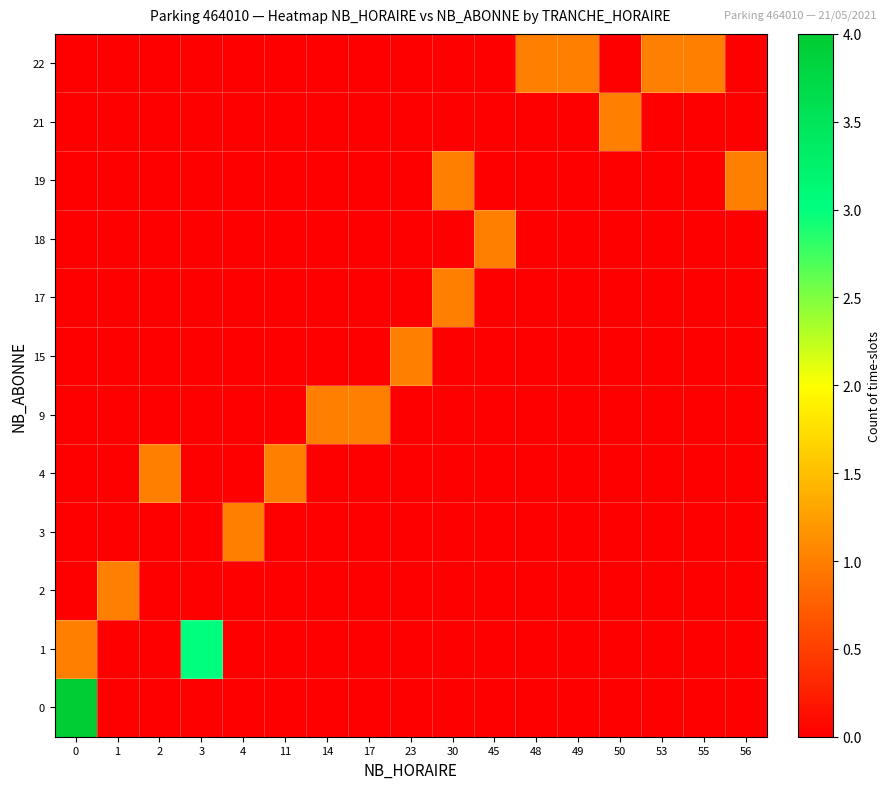

Reading left to right, what are all the values shown in this chart?

0: 0=4	1=0	2=0	3=0	4=0	11=0	14=0	17=0	23=0	30=0	45=0	48=0	49=0	50=0	53=0	55=0	56=0
1: 0=1	1=0	2=0	3=3	4=0	11=0	14=0	17=0	23=0	30=0	45=0	48=0	49=0	50=0	53=0	55=0	56=0
2: 0=0	1=1	2=0	3=0	4=0	11=0	14=0	17=0	23=0	30=0	45=0	48=0	49=0	50=0	53=0	55=0	56=0
3: 0=0	1=0	2=0	3=0	4=1	11=0	14=0	17=0	23=0	30=0	45=0	48=0	49=0	50=0	53=0	55=0	56=0
4: 0=0	1=0	2=1	3=0	4=0	11=1	14=0	17=0	23=0	30=0	45=0	48=0	49=0	50=0	53=0	55=0	56=0
9: 0=0	1=0	2=0	3=0	4=0	11=0	14=1	17=1	23=0	30=0	45=0	48=0	49=0	50=0	53=0	55=0	56=0
15: 0=0	1=0	2=0	3=0	4=0	11=0	14=0	17=0	23=1	30=0	45=0	48=0	49=0	50=0	53=0	55=0	56=0
17: 0=0	1=0	2=0	3=0	4=0	11=0	14=0	17=0	23=0	30=1	45=0	48=0	49=0	50=0	53=0	55=0	56=0
18: 0=0	1=0	2=0	3=0	4=0	11=0	14=0	17=0	23=0	30=0	45=1	48=0	49=0	50=0	53=0	55=0	56=0
19: 0=0	1=0	2=0	3=0	4=0	11=0	14=0	17=0	23=0	30=1	45=0	48=0	49=0	50=0	53=0	55=0	56=1
21: 0=0	1=0	2=0	3=0	4=0	11=0	14=0	17=0	23=0	30=0	45=0	48=0	49=0	50=1	53=0	55=0	56=0
22: 0=0	1=0	2=0	3=0	4=0	11=0	14=0	17=0	23=0	30=0	45=0	48=1	49=1	50=0	53=1	55=1	56=0